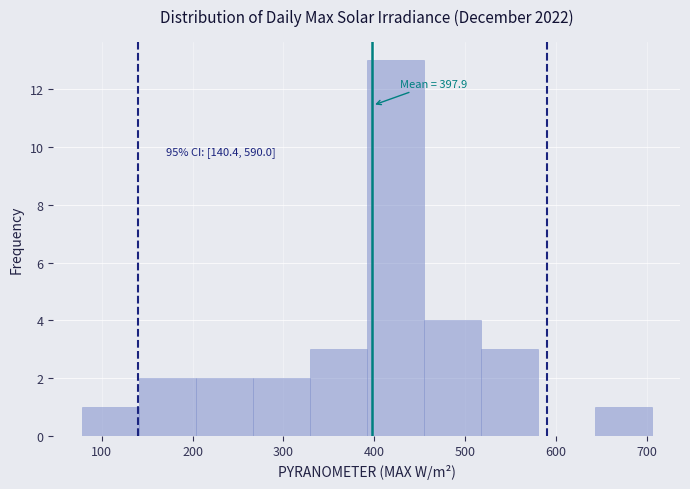

Which range on the x-axis has the tallest bar?

390 to 450